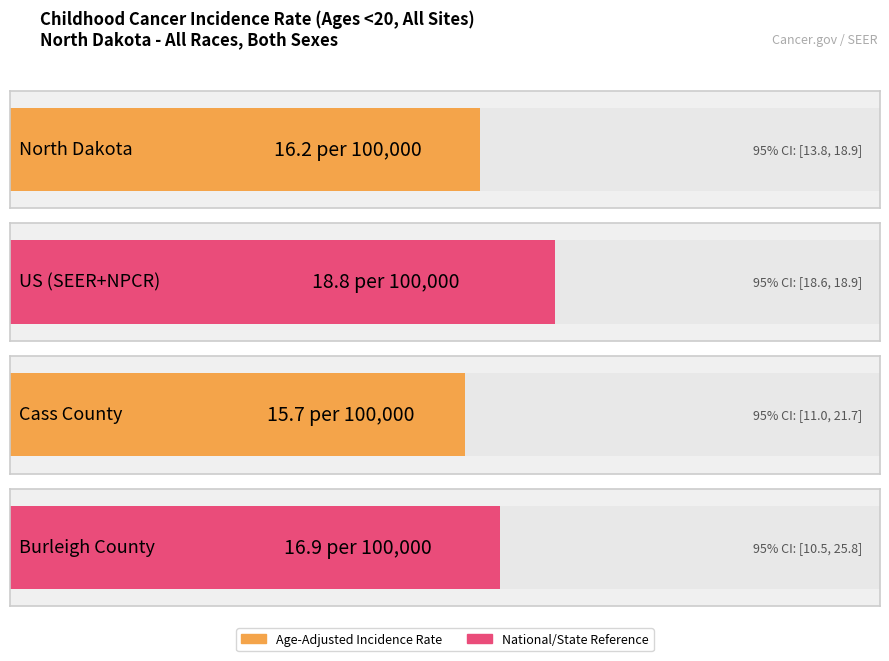

What is the label of the 1st bar from the right?

Burleigh County